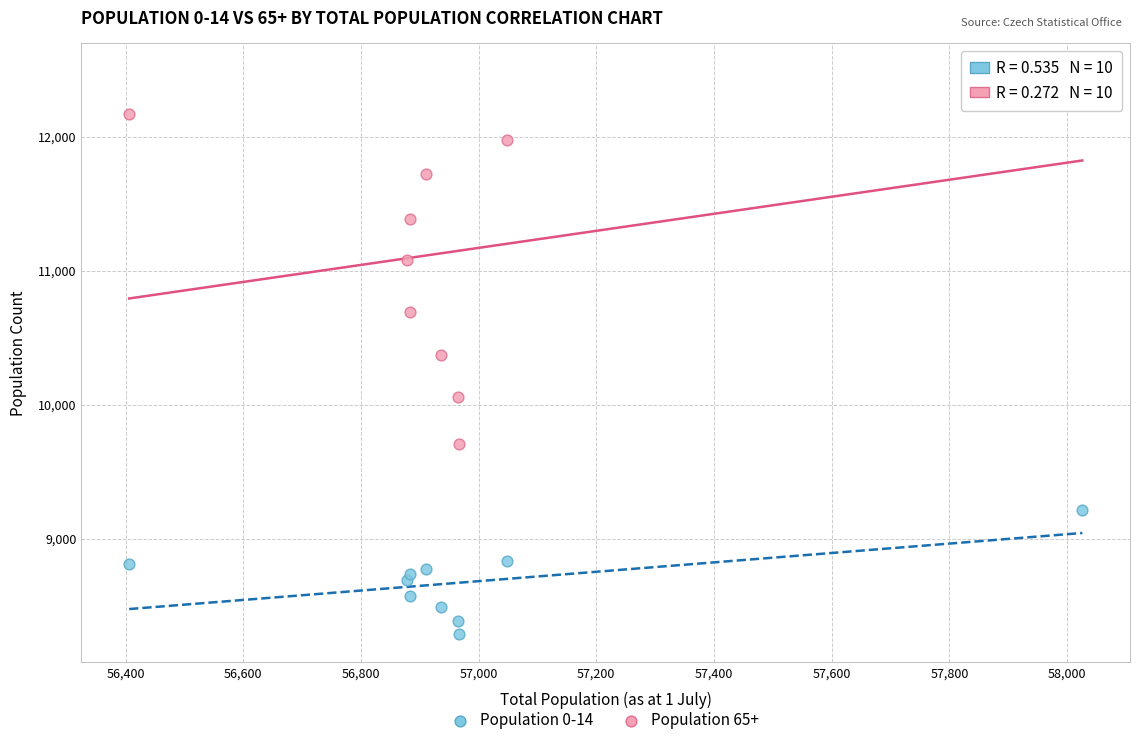

Across all data points, what is the range of X values (max minus min)?

1620